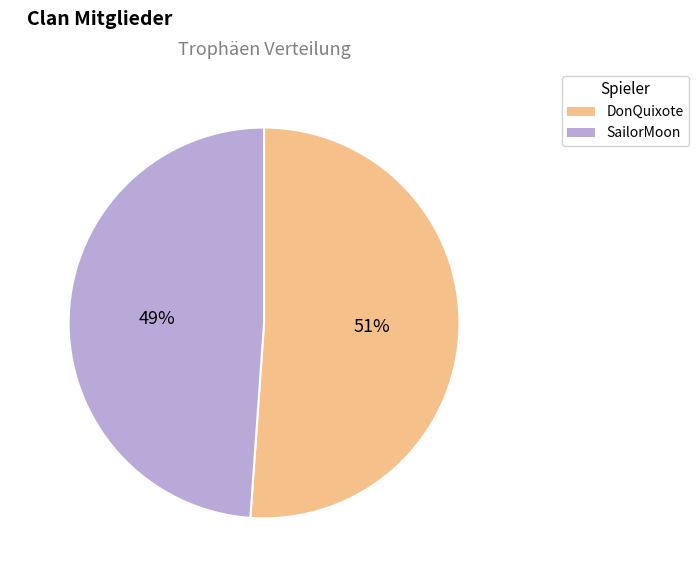

Is it true that SailorMoon is 40% of the pie?

False